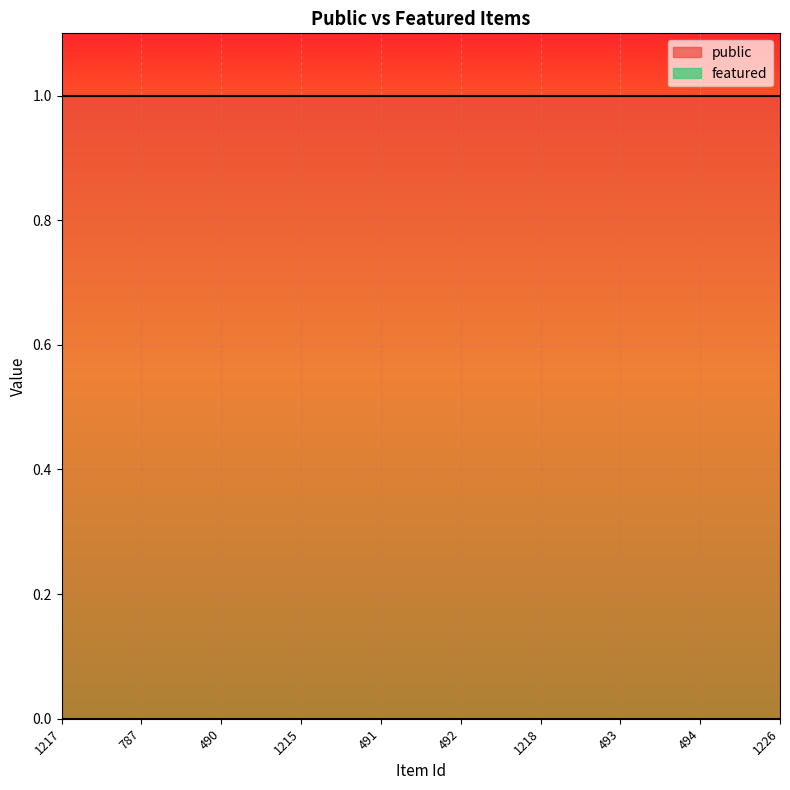

What is the label of the 8th point from the right?

490